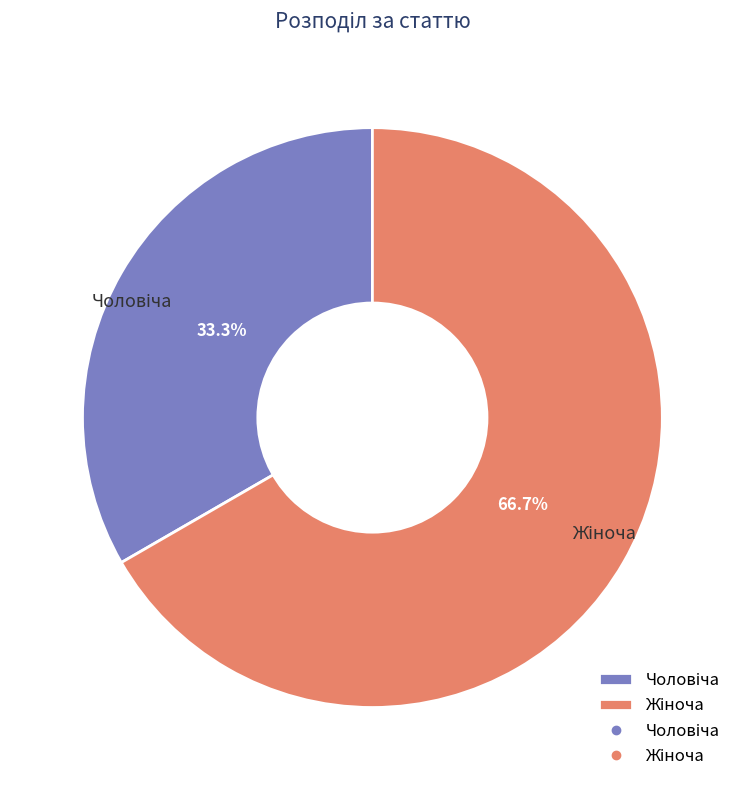

Is there a majority slice in this chart?

Yes